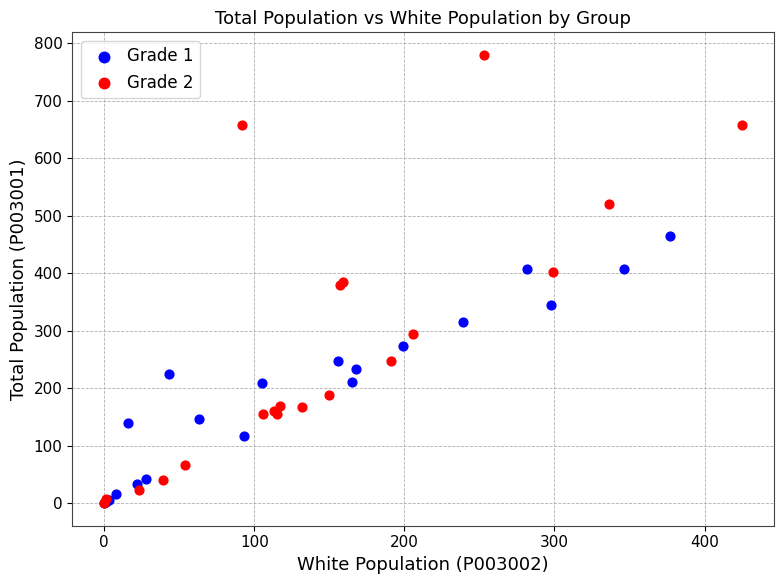

Which series contains the highest Y value?

Grade 2